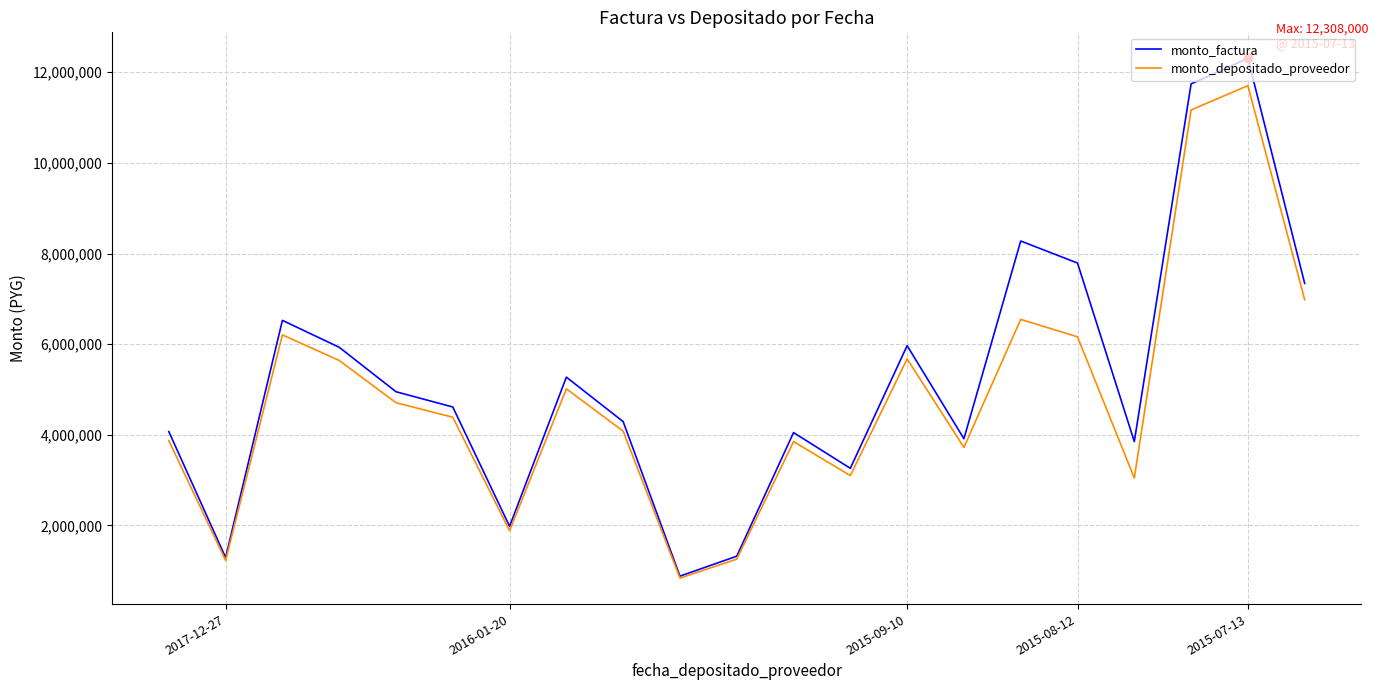

Which series has the largest range (max minus min)?

monto_factura